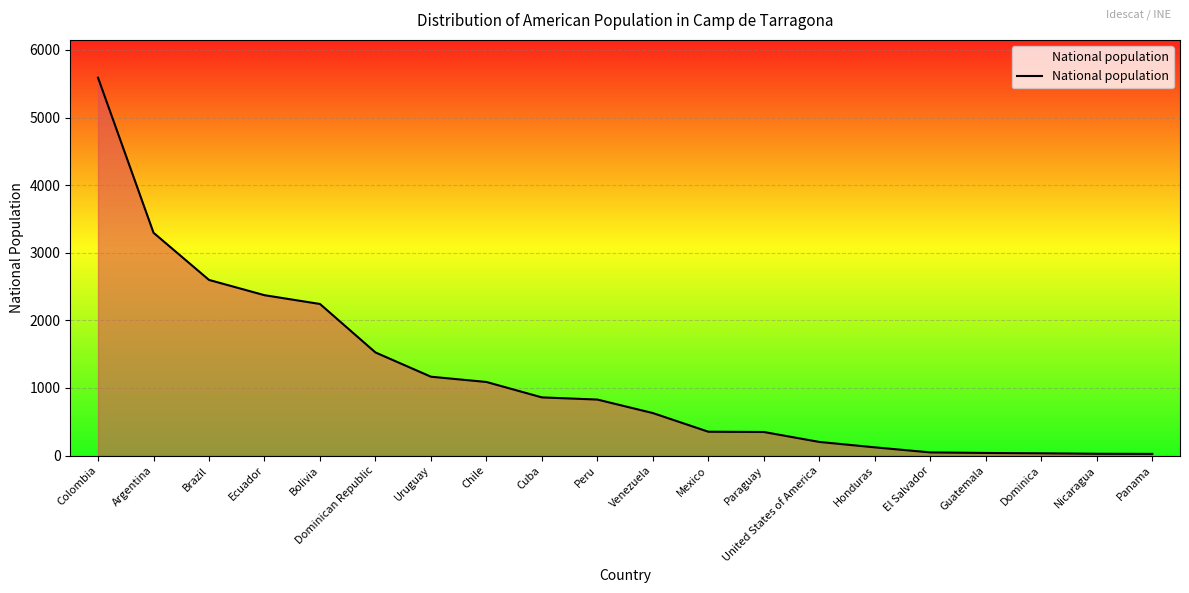

Between Ecuador and Mexico, which is larger?

Ecuador